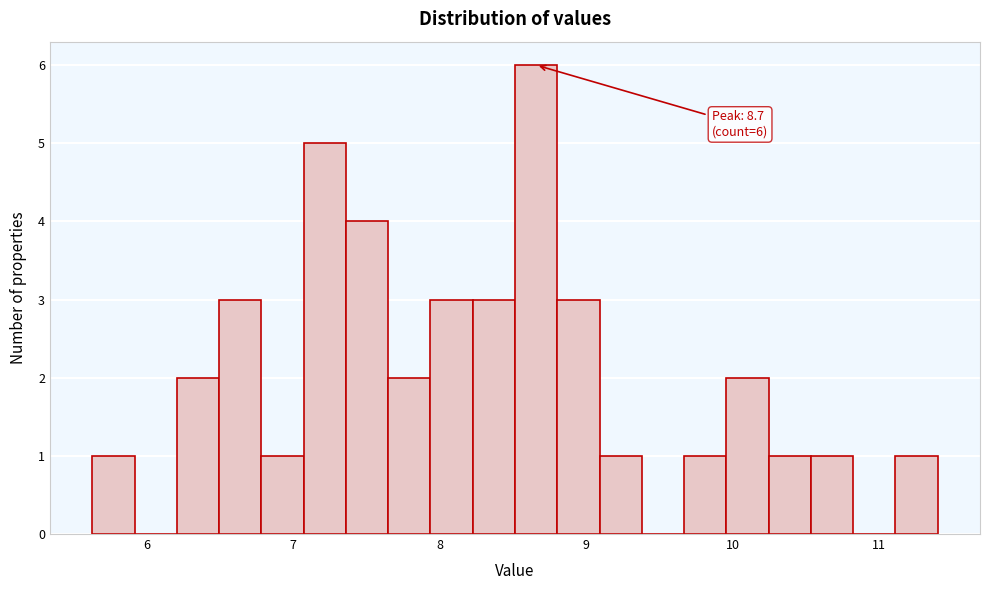

Read against the x-axis, roughly where is the centre of the tallest bar?

8.7